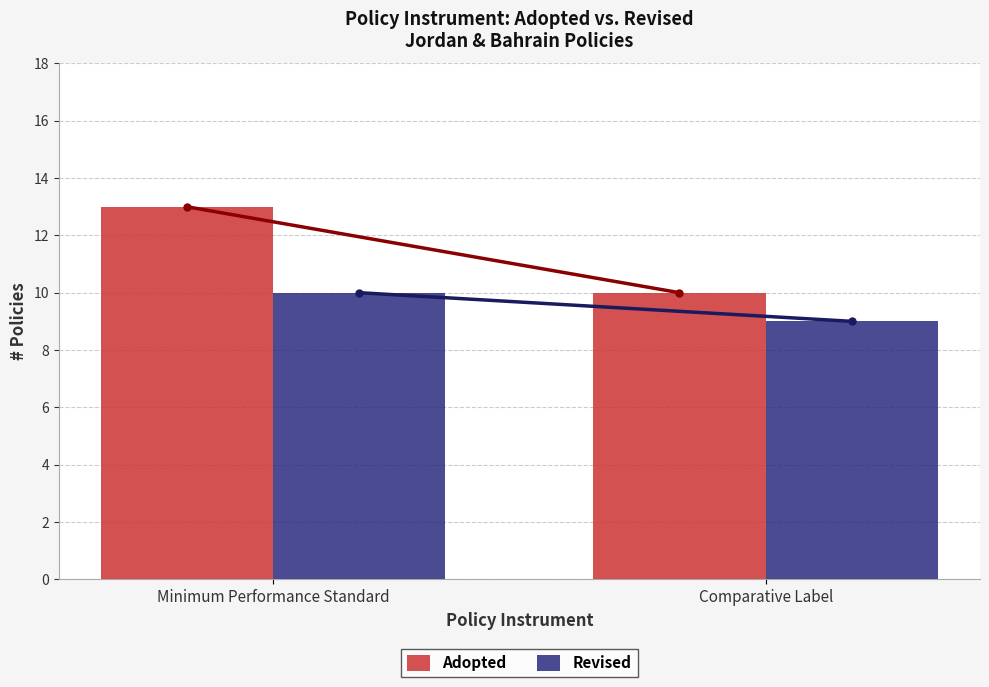

Which series has the largest range (max minus min)?

Adopted